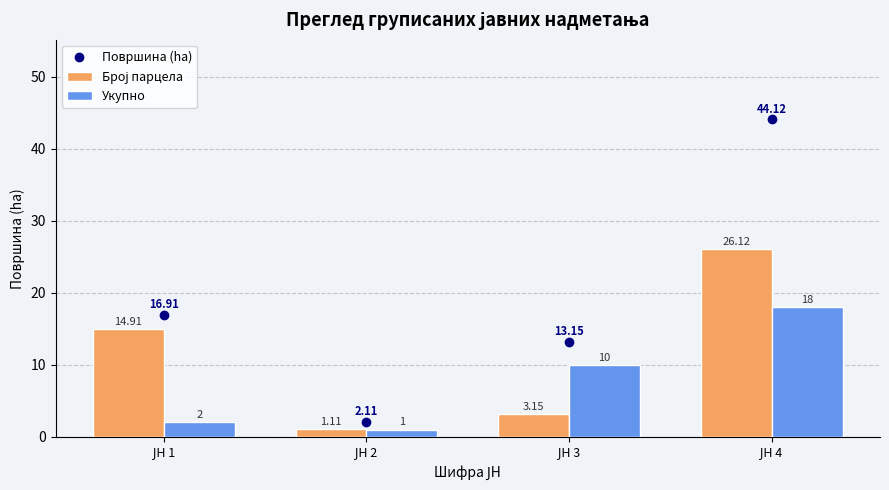

Reading right to left, transcribe all the data shown in this chart.

Укупно: ЈН 4=44.1	ЈН 3=13.2	ЈН 2=2.1	ЈН 1=16.9
Површина (ha): ЈН 4=26.1	ЈН 3=3.2	ЈН 2=1.1	ЈН 1=14.9
Број парцела: ЈН 4=18.0	ЈН 3=10.0	ЈН 2=1.0	ЈН 1=2.0